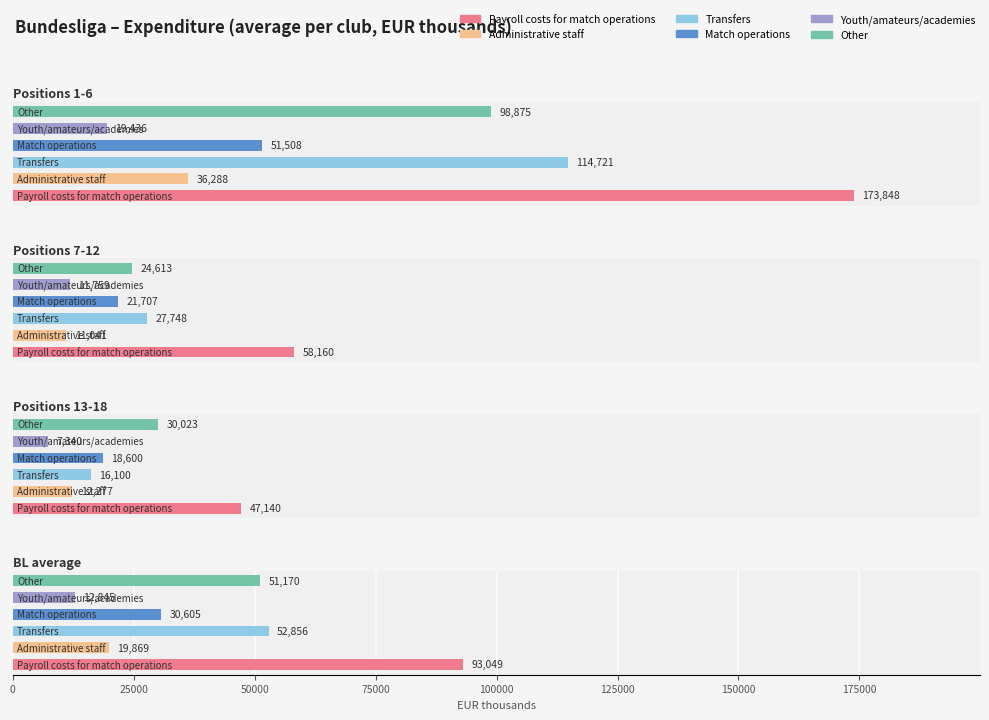

What value does the Payroll costs for match operations series have at Positions 13-18, to the nearest 10?

47140